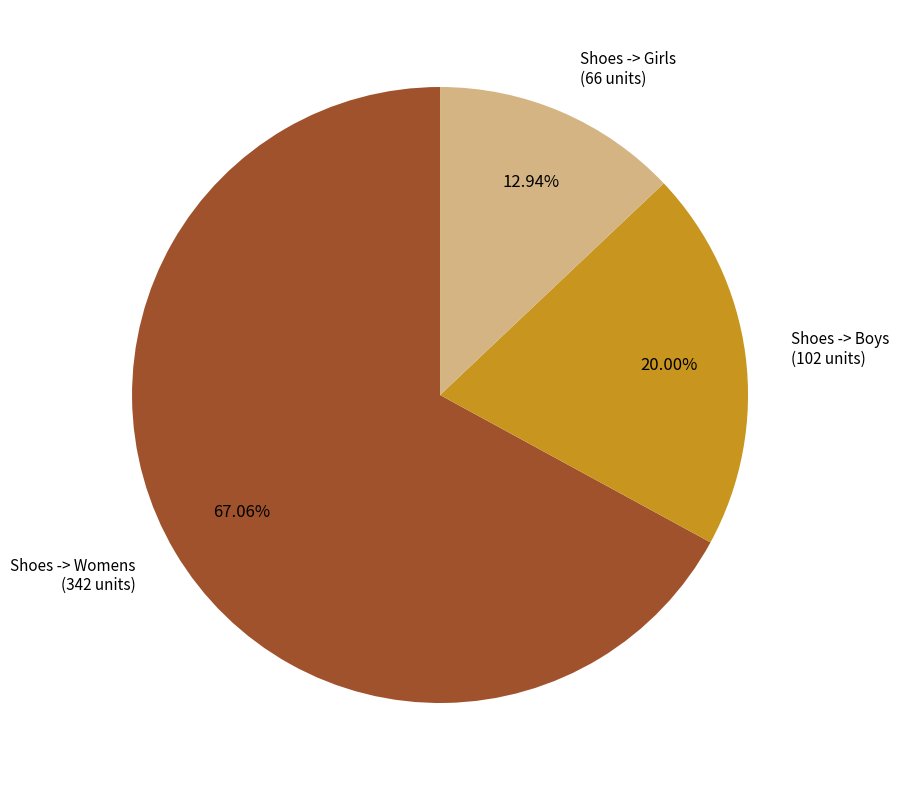

What percentage do Shoes -> Womens and Shoes -> Girls together represent?

80.0%